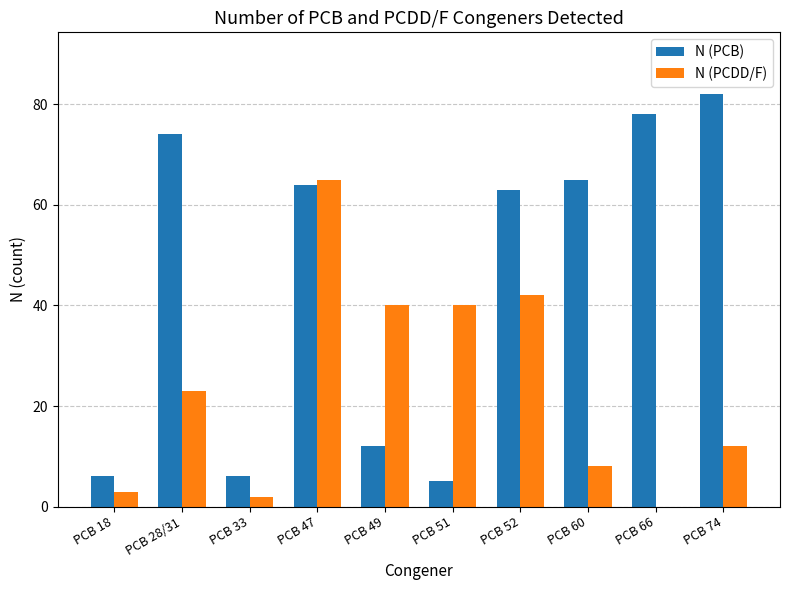

Is it true that N (PCB) equals 2 at PCB 18?

False